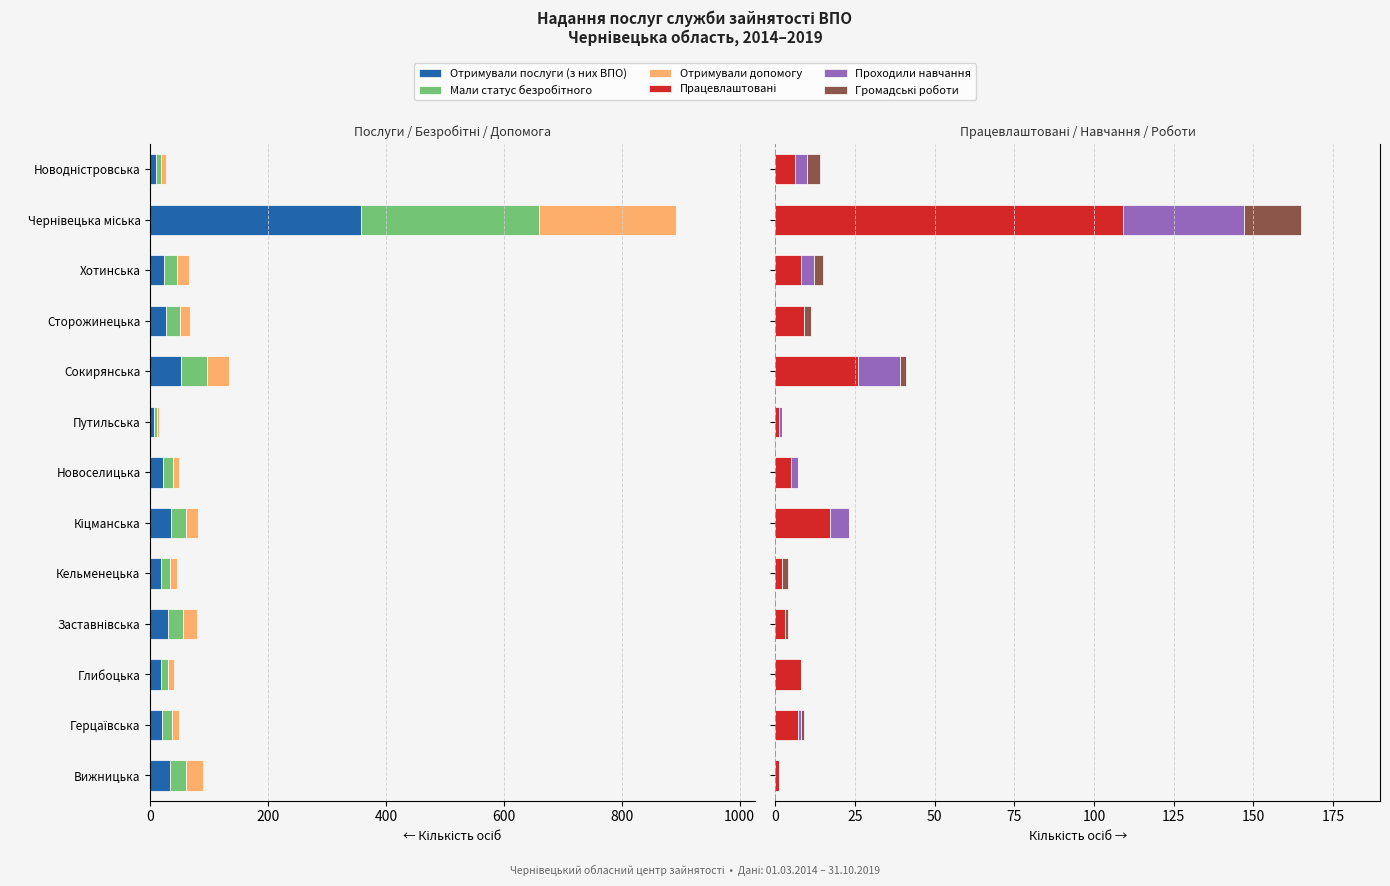

How many groups of bars are there?

13